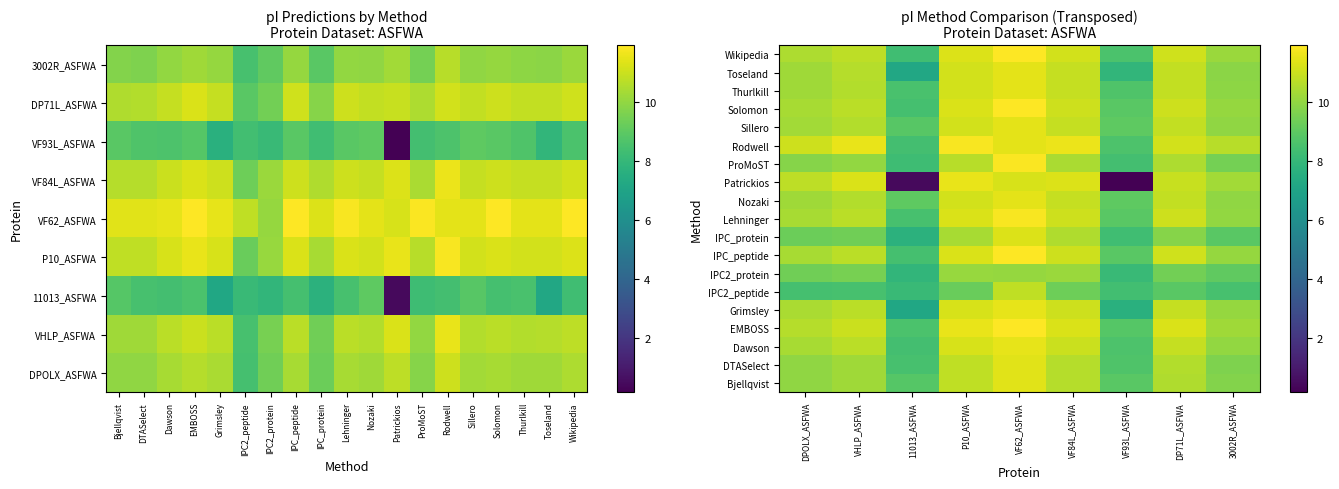

How many data points in Solomon are above 10?

7